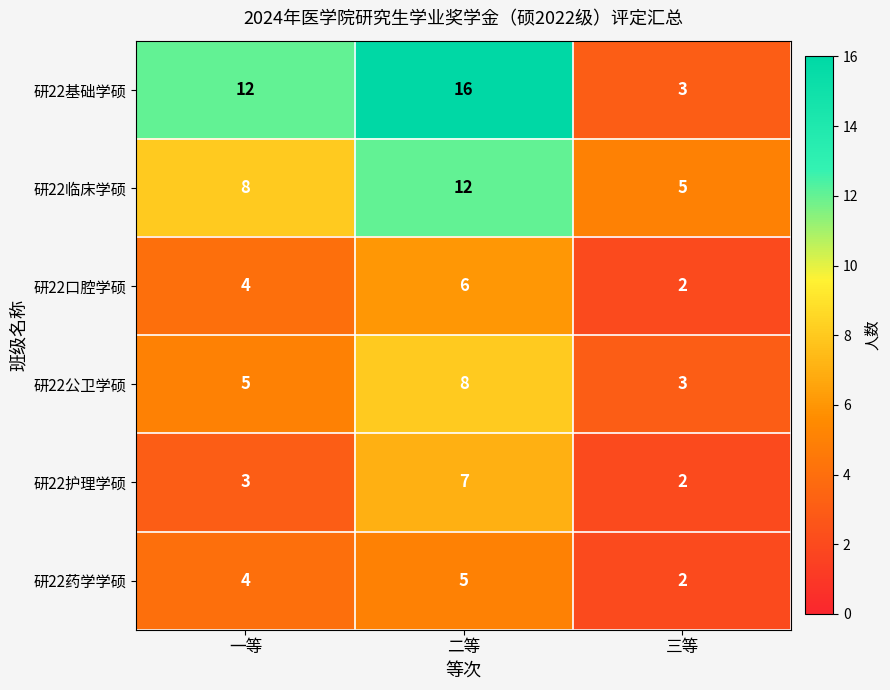

The 研22护理学硕 series shows 3 at 一等. True or false?

True